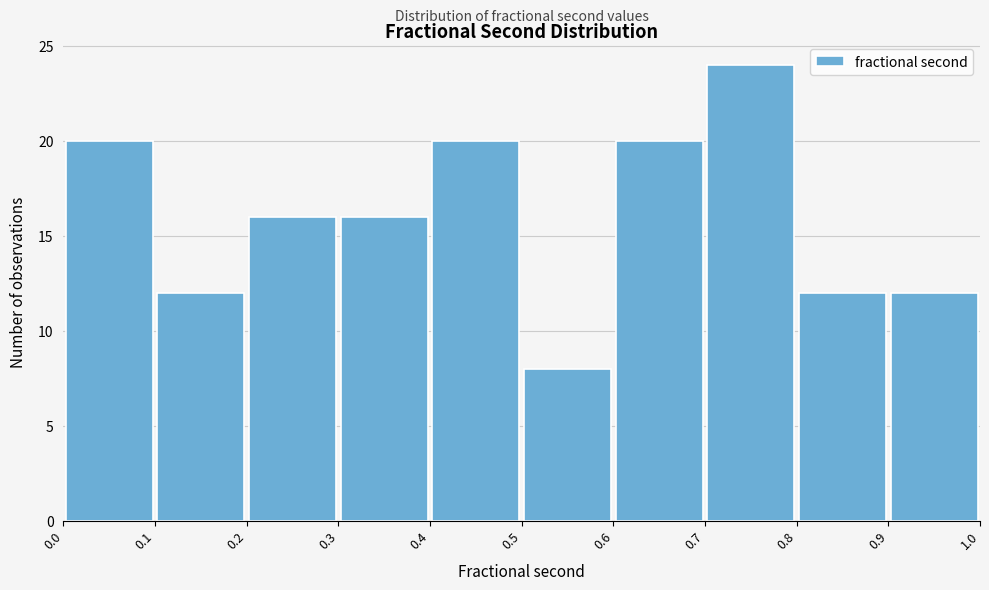

Which range on the x-axis has the tallest bar?

0.7 to 0.8